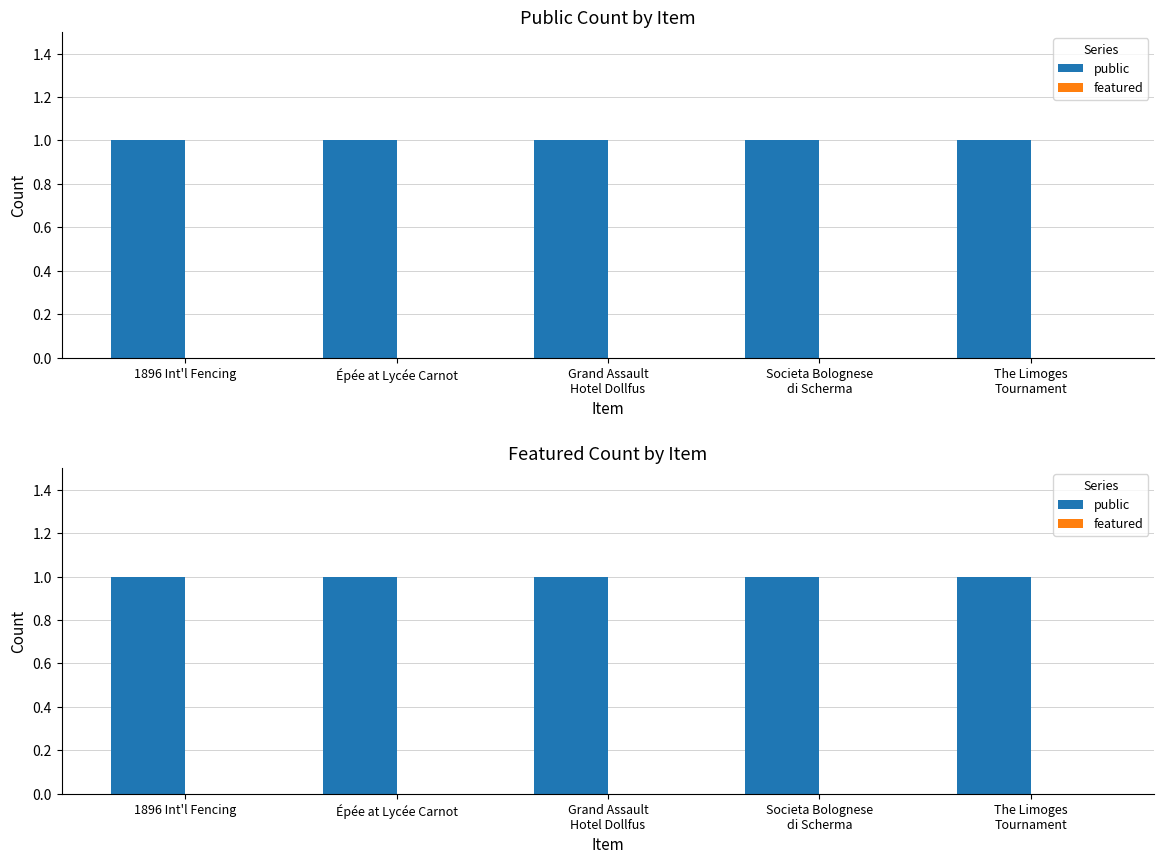

How many bars are there in each group?

2